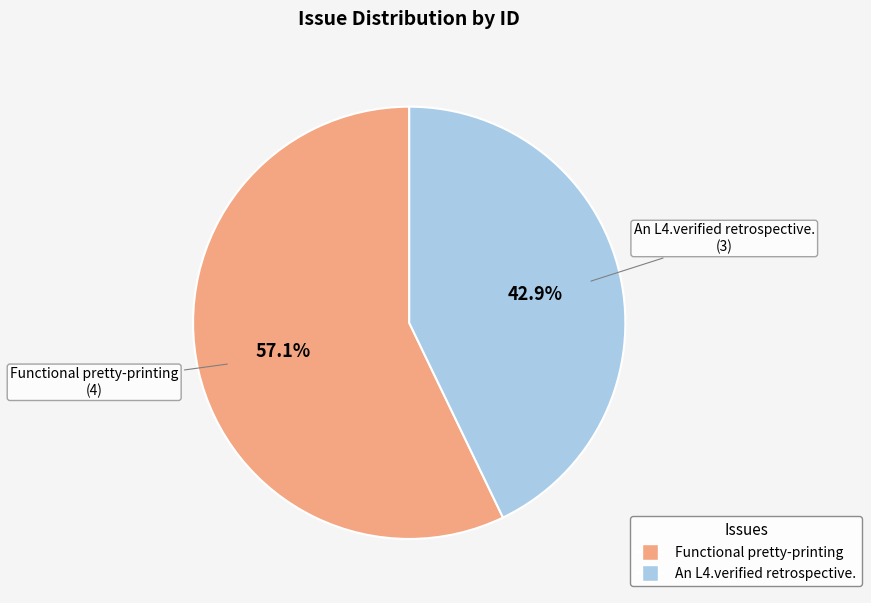

Is Functional pretty-printing the majority of the pie?

Yes